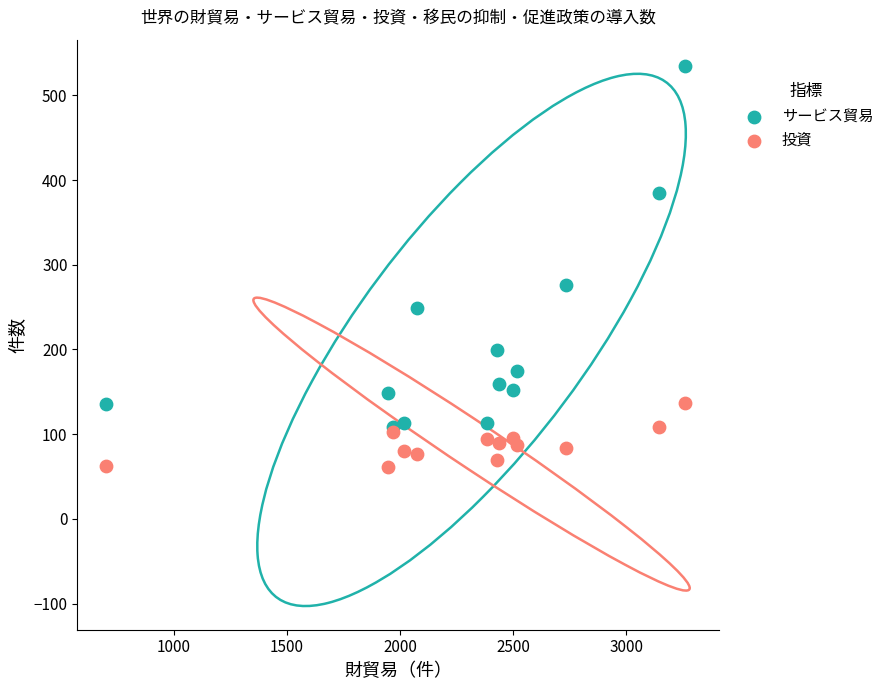

Across all series, what Y value is closest to 297?

276